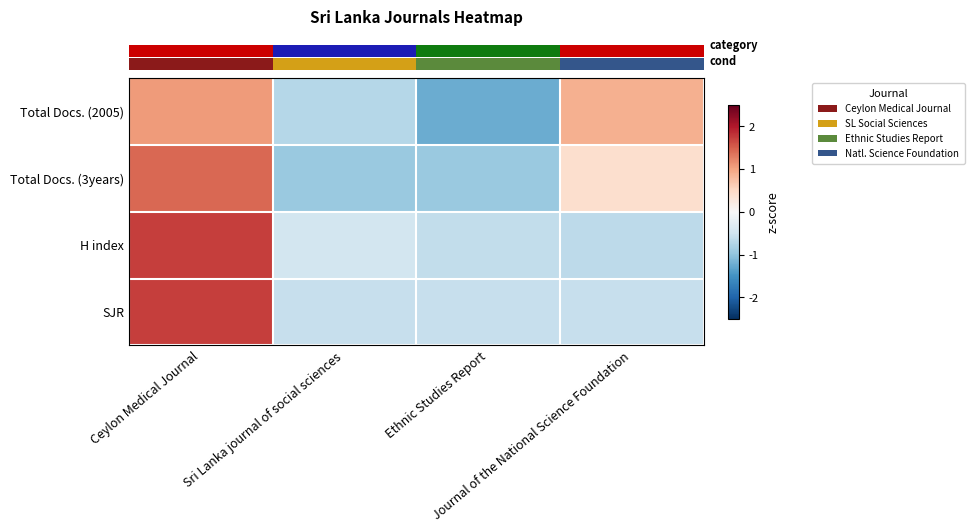

Which series changed the most between Ceylon Medical Journal and Journal of the National Science Foundation?

row_2